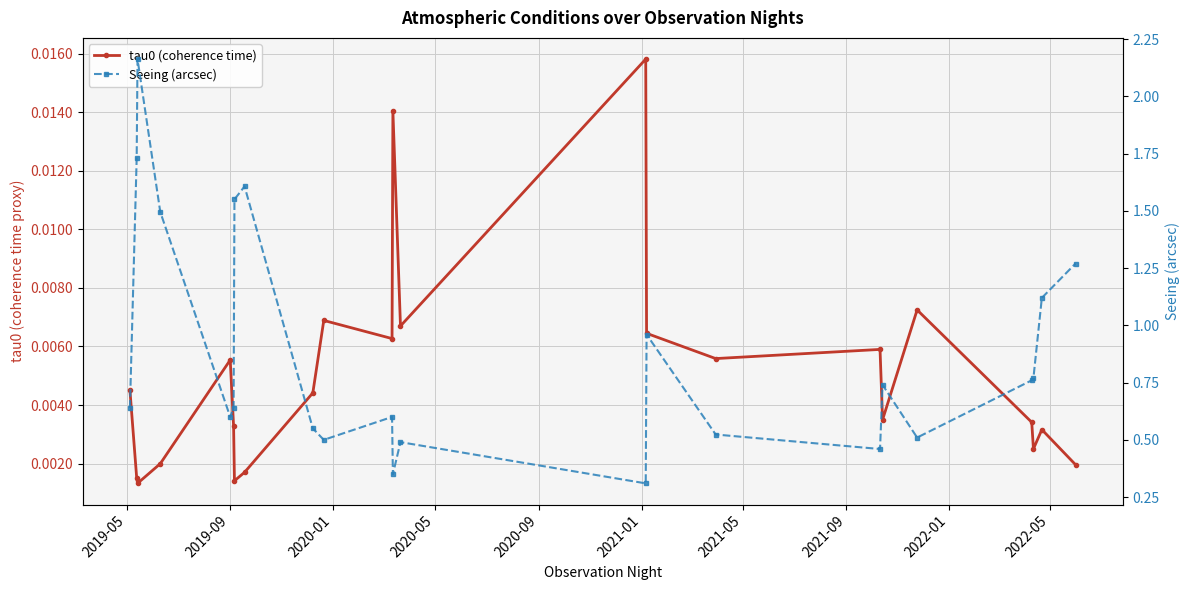

How many lines are shown in the chart?

2